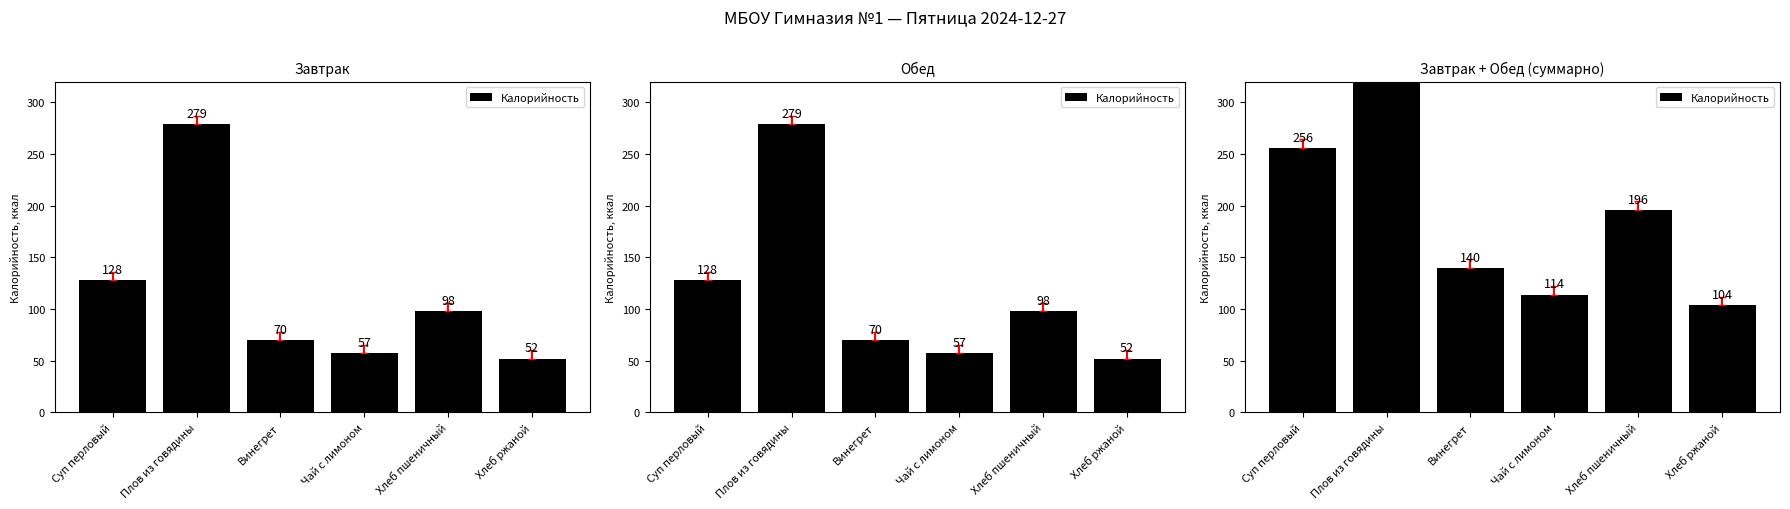

What position from the right is Хлеб ржаной?

1